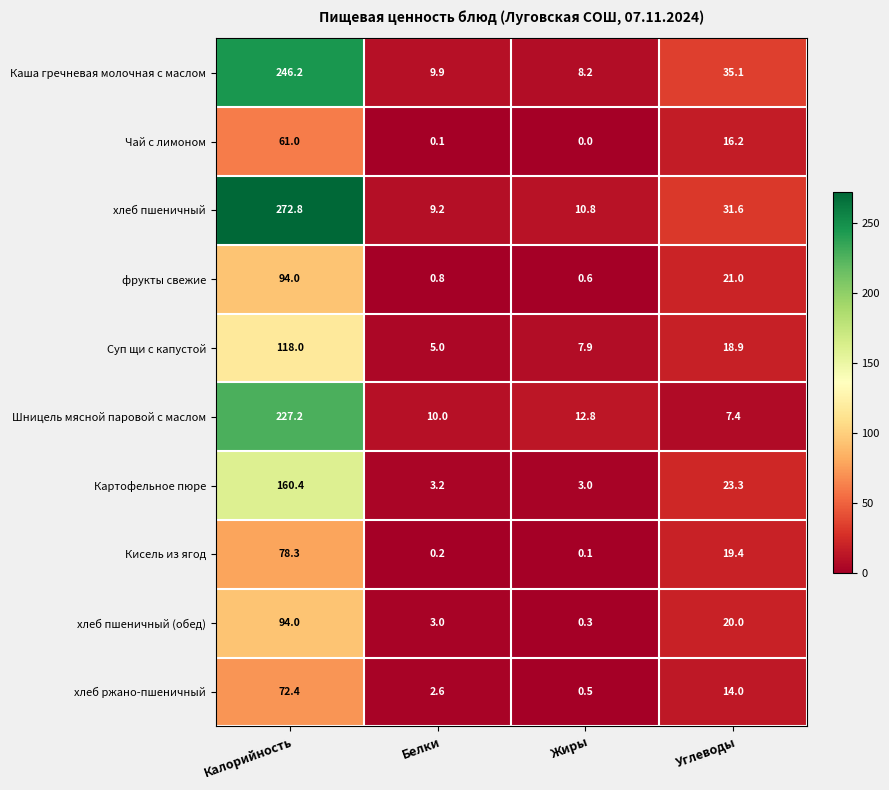

What is the spread (max minus min) of values at Калорийность?

211.8